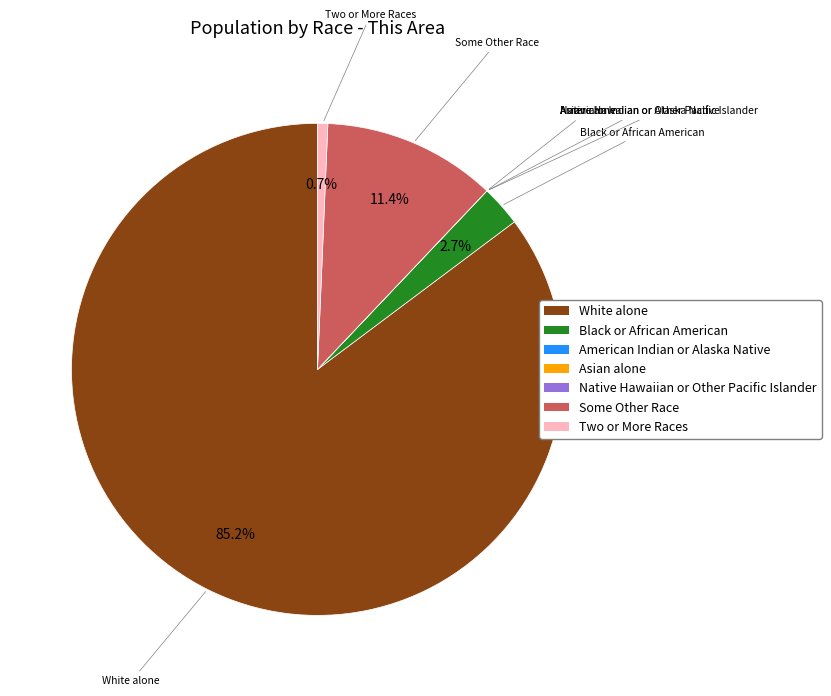

Is there a majority slice in this chart?

Yes